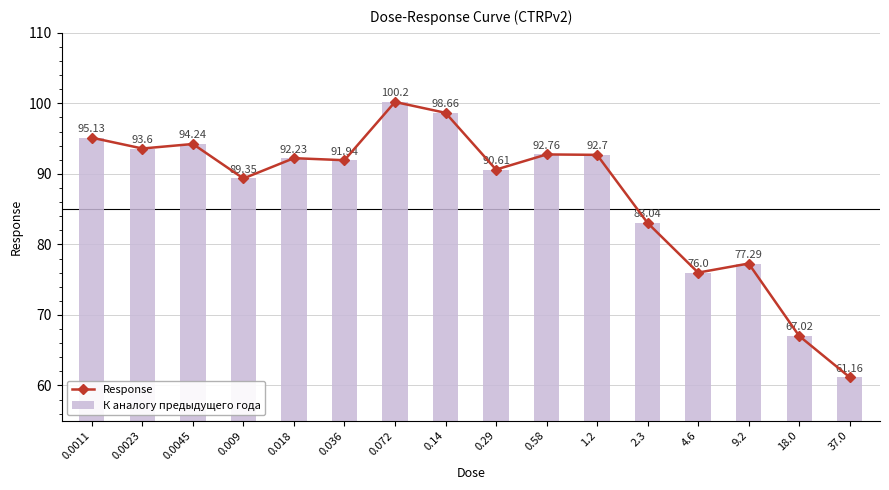

At which category is the sum across all series the highest?

0.072